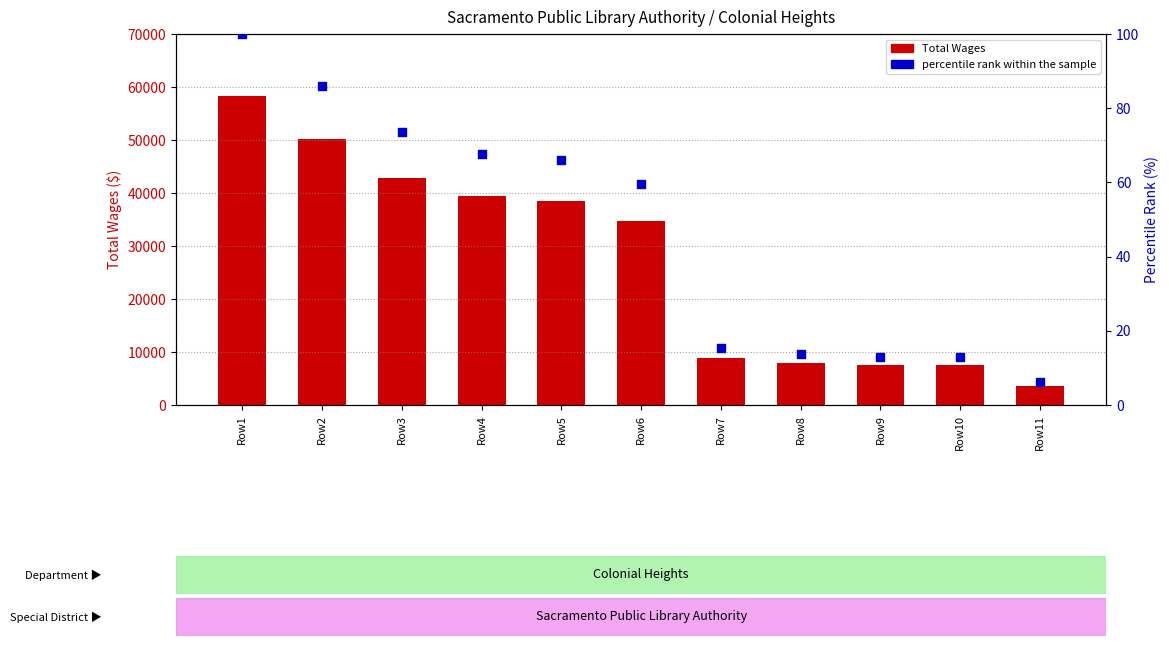

What is the total value across all series at Row6?

34807.6